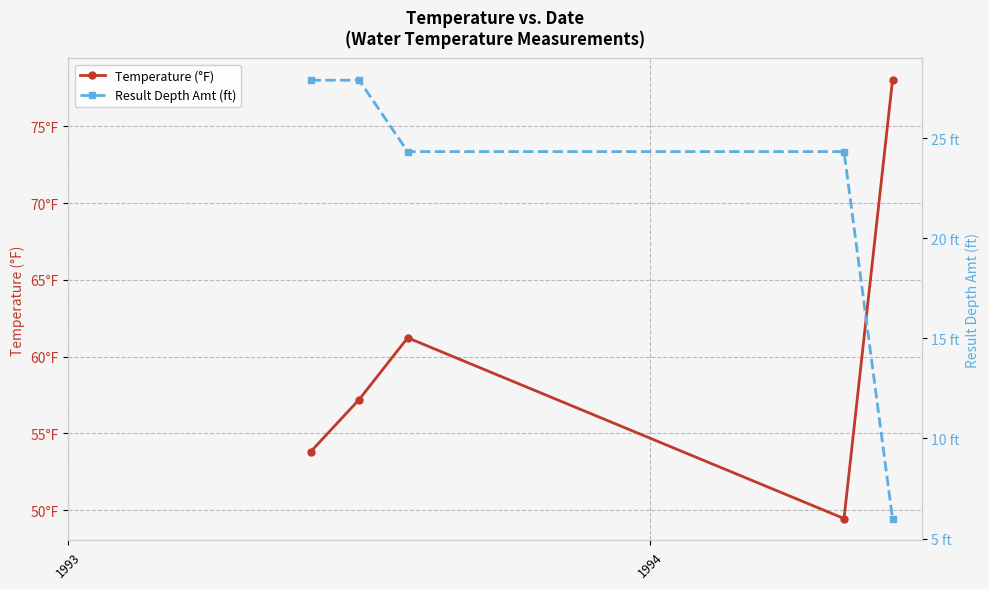

What is the sum of the Temperature (°F) values at 1994 and 1993?

111.0